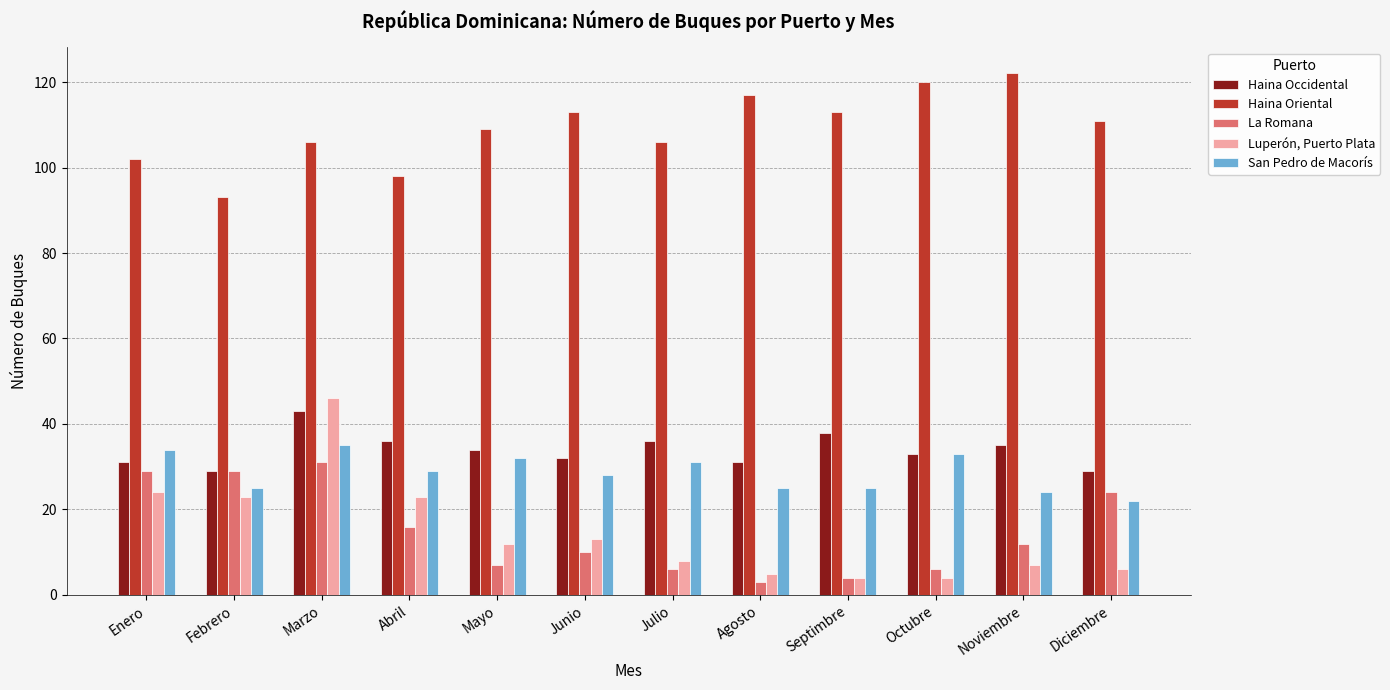

The La Romana series shows 7 at Mayo. True or false?

True